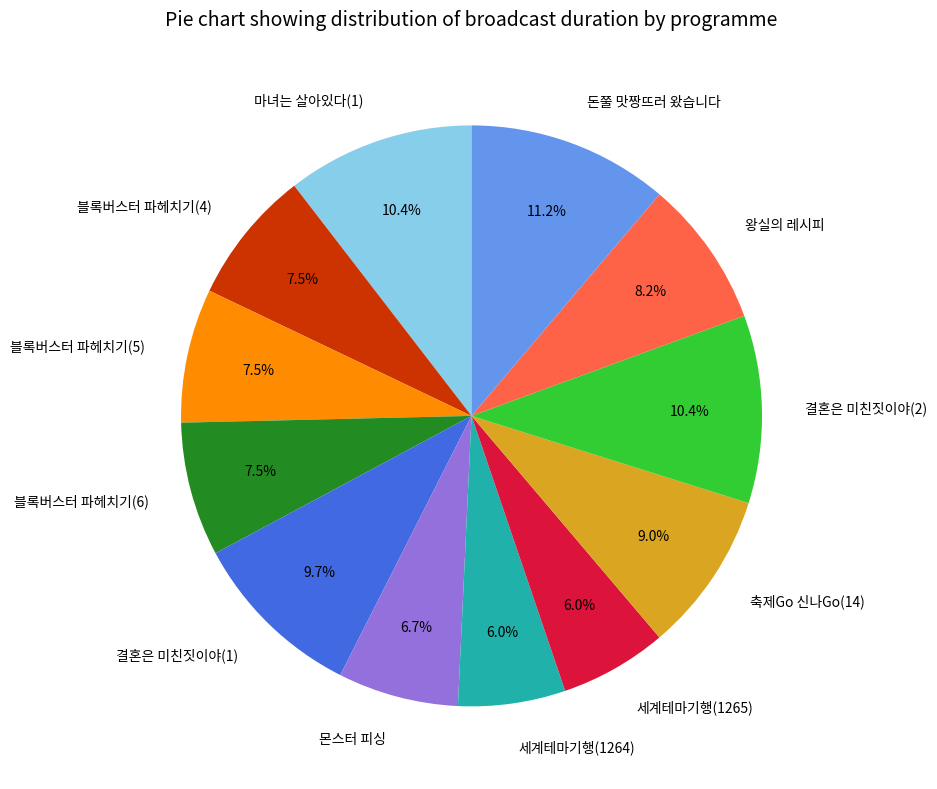

What percentage is the 축제Go 신나Go(14) slice, to the nearest percent?

9%